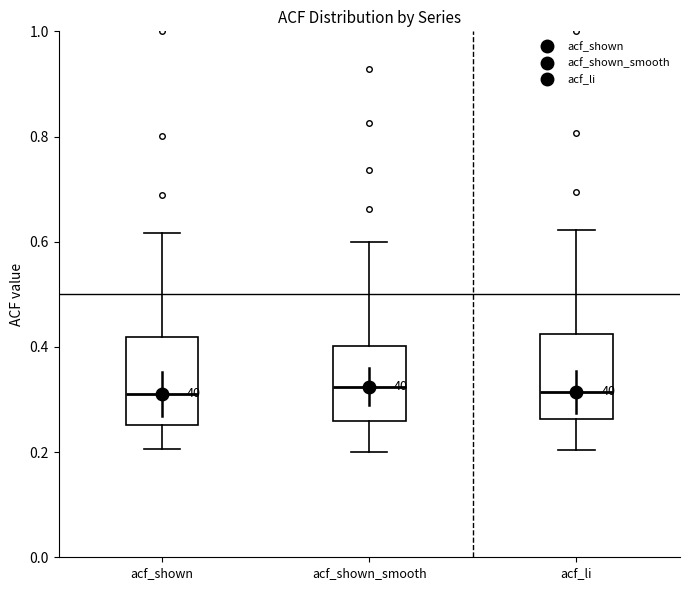

Where does the lower whisker of the box for acf_li end on the y-axis? The values are not printed on the chart, so give them approximately, as read against the axis.

0.20